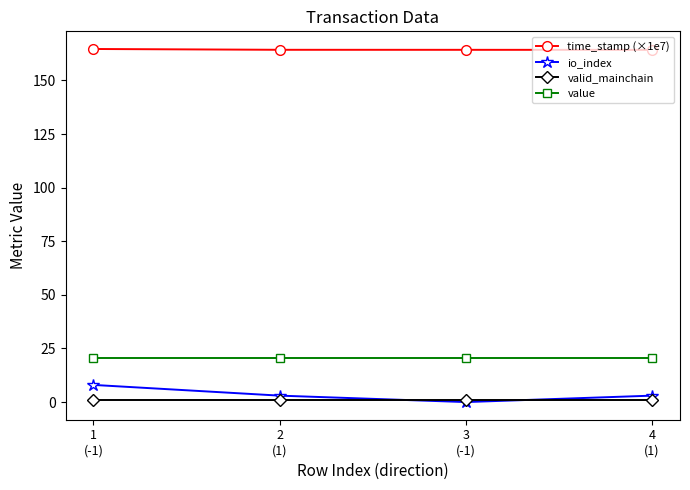

Which series has the widest spread of values?

io_index